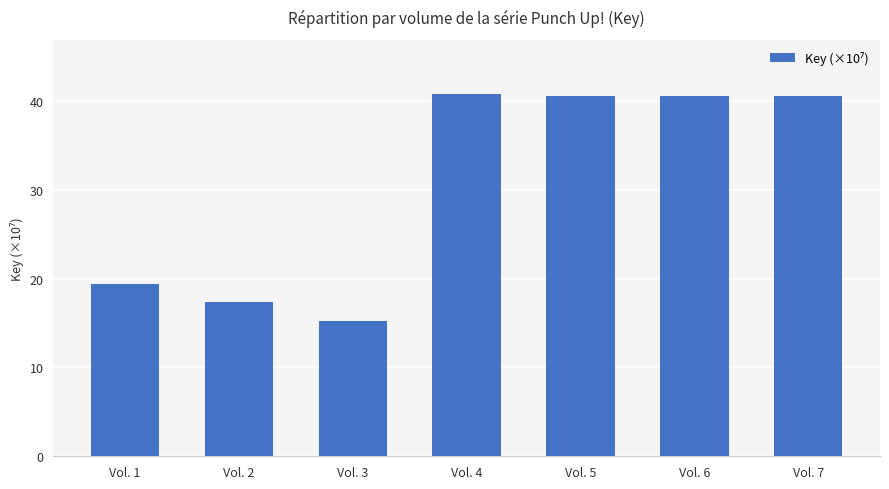

Count the number of data series in this chart.

1